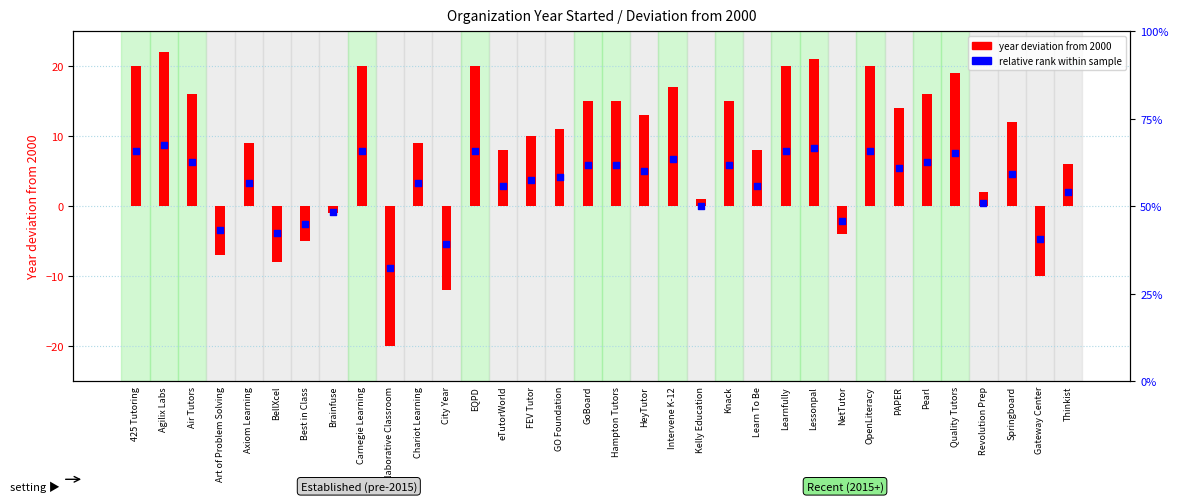

What are all the series names shown in the legend?

Year deviation from 2000, Relative rank within sample